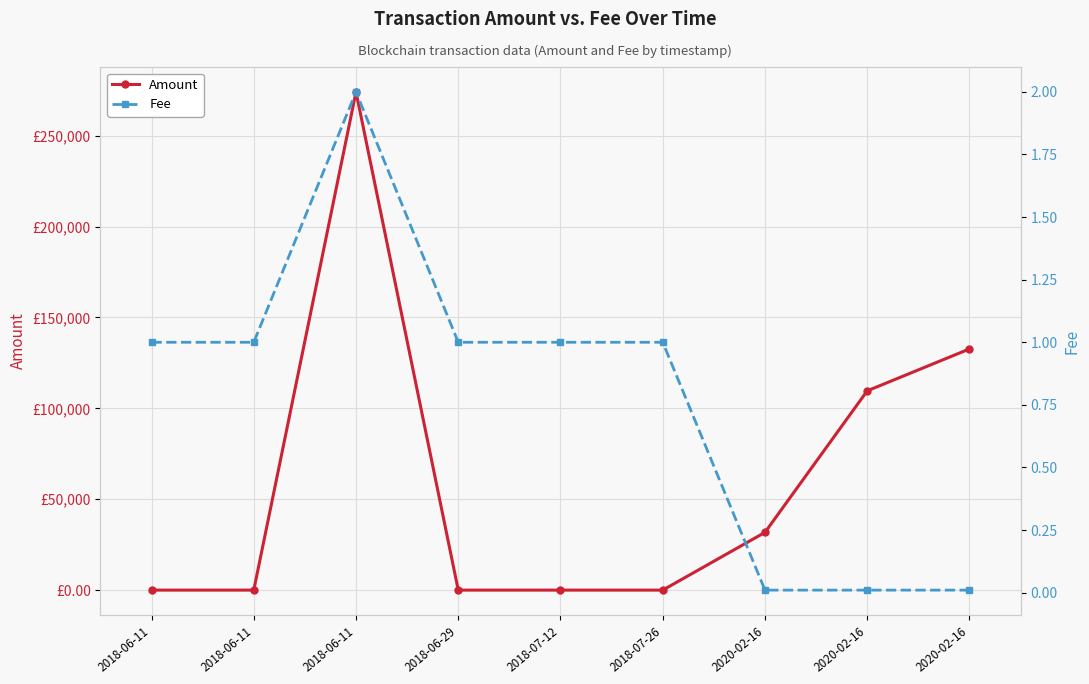

At how many categories does at least one series exceed 59878?

3